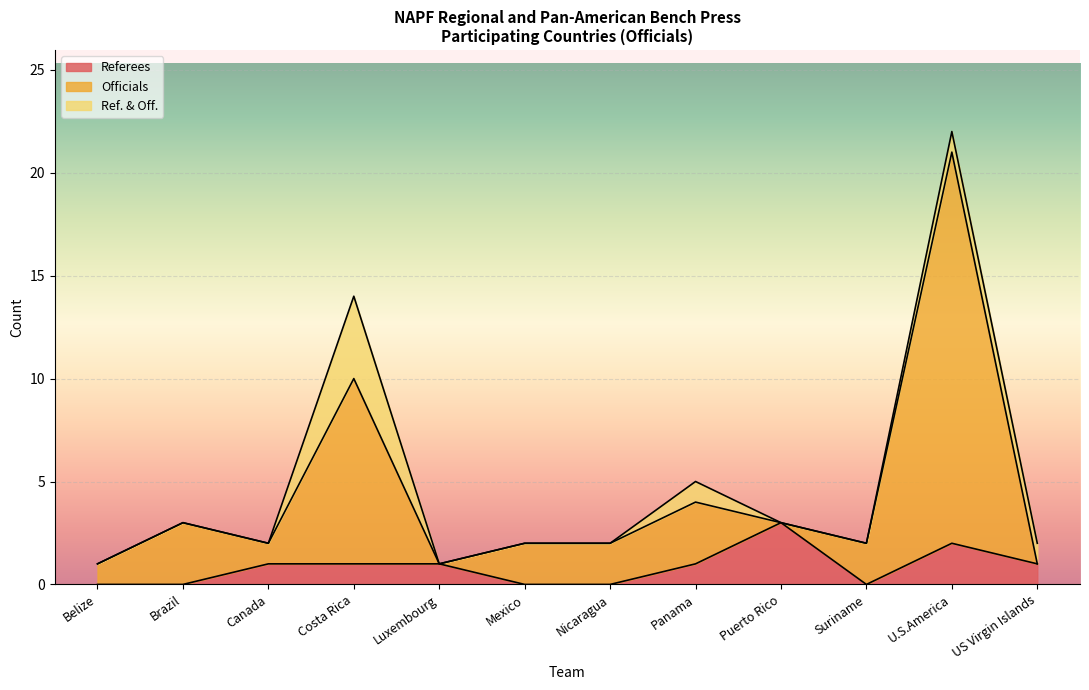

What is the difference between the second highest and minimum values in the Officials series?

9